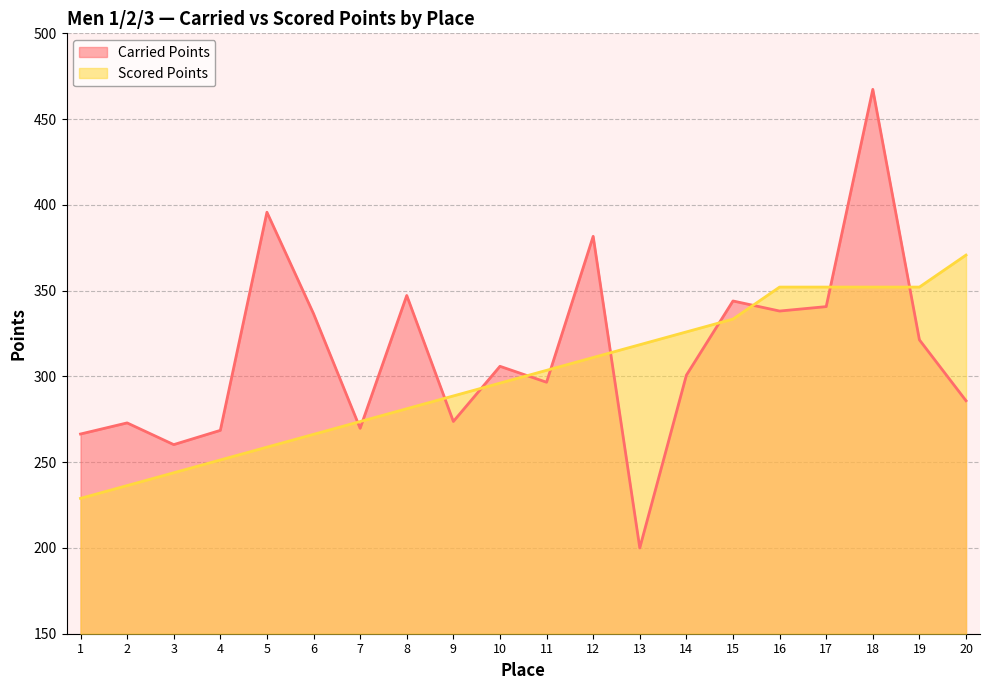

Rank the series by their maximum value, from lowest to highest.

Scored Points, Carried Points